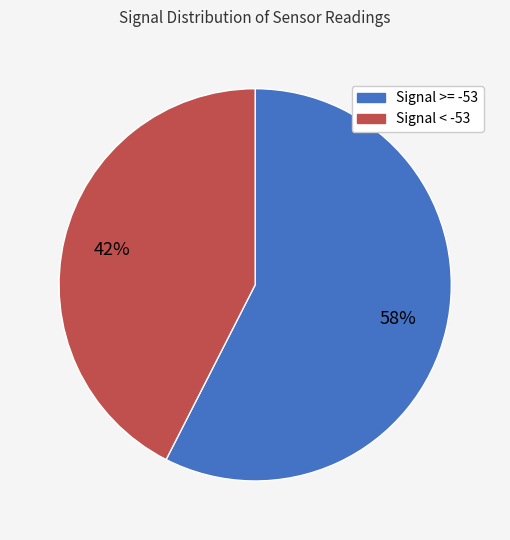

Does any single category account for the majority?

Yes